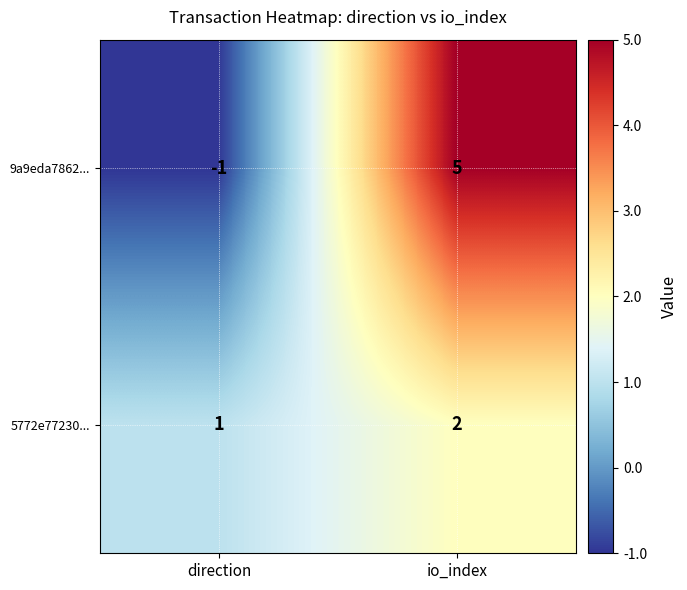

What is the total value across all series at io_index?

7